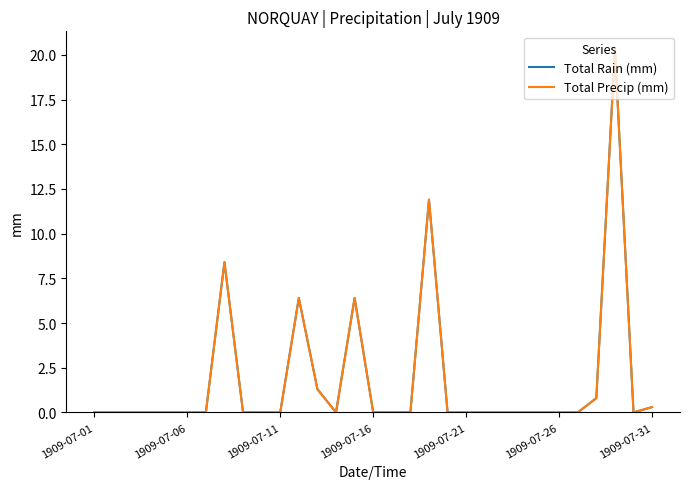

What is the sum of all Total Rain (mm) values?

55.8